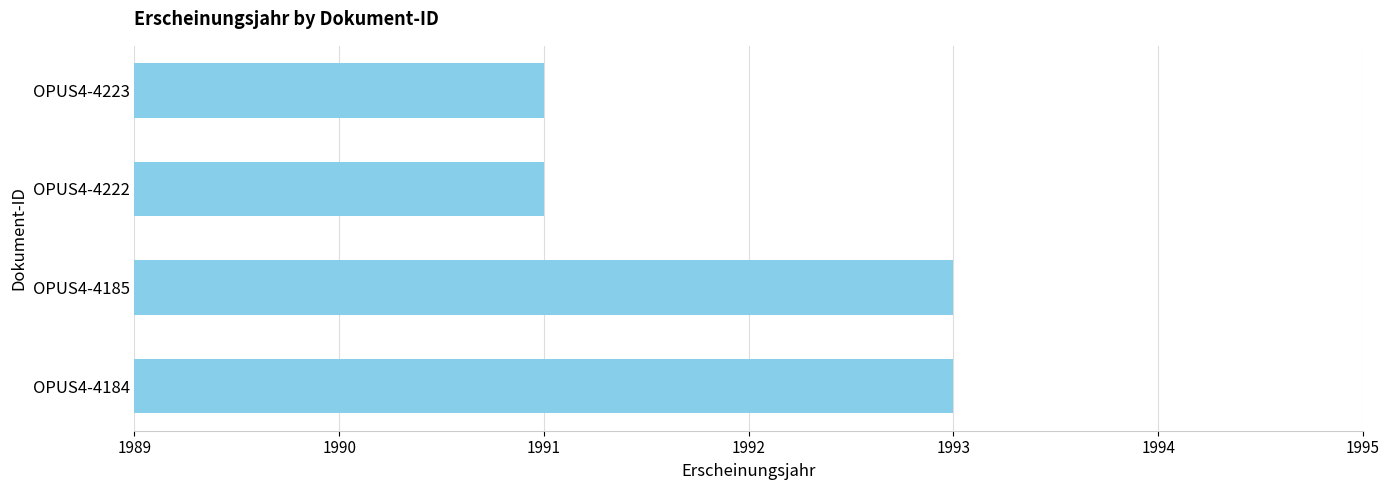

What is the sum of all values?

7968